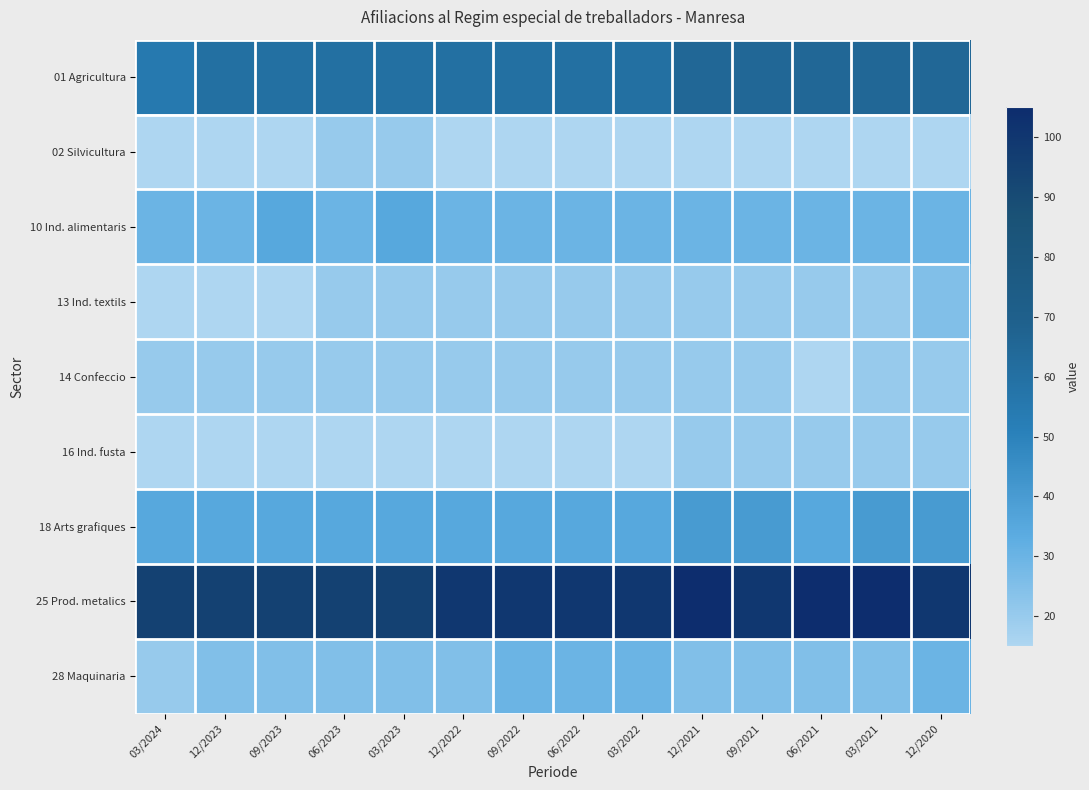

Which category has the highest value across all series?

12/2021